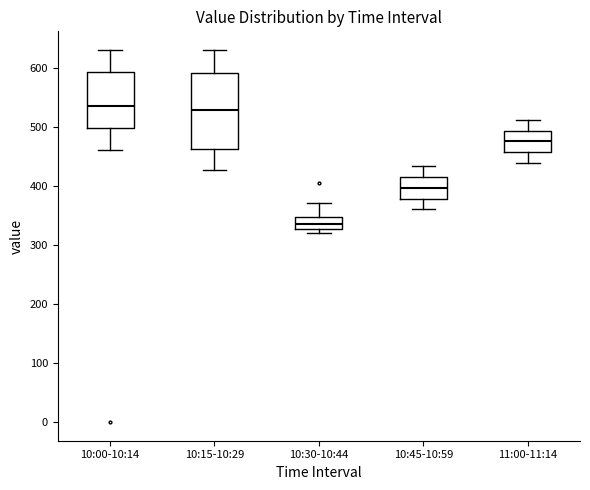

Which box is the tallest, from its lower edge to its upper edge?

10:15-10:29